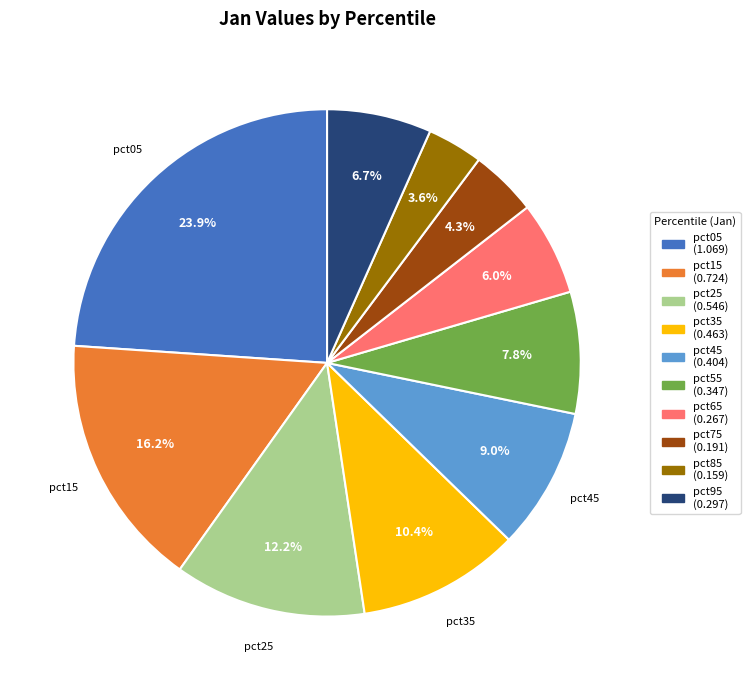

Is there a majority slice in this chart?

No